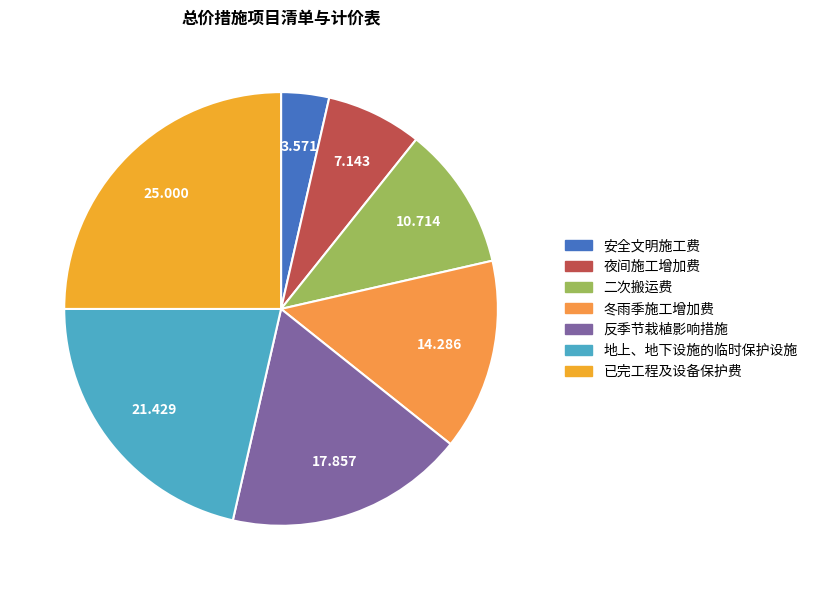

The 已完工程及设备保护费 slice represents 17% of the pie. True or false?

False